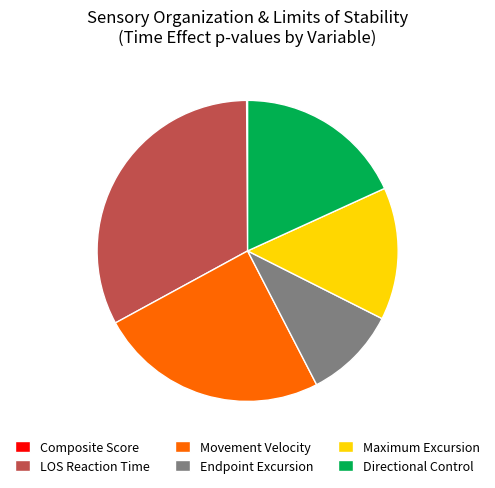

Is it true that Endpoint Excursion is 20% of the pie?

False